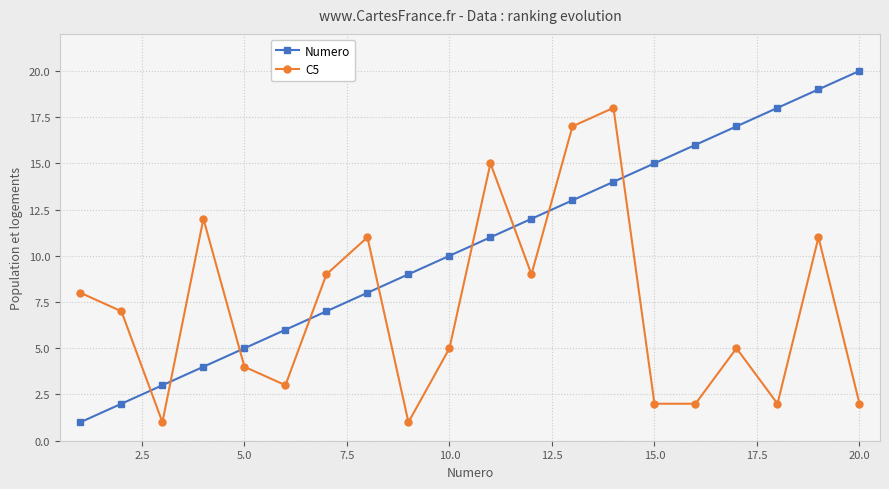

What is the difference between the second highest and second lowest values in the Numero series?

17